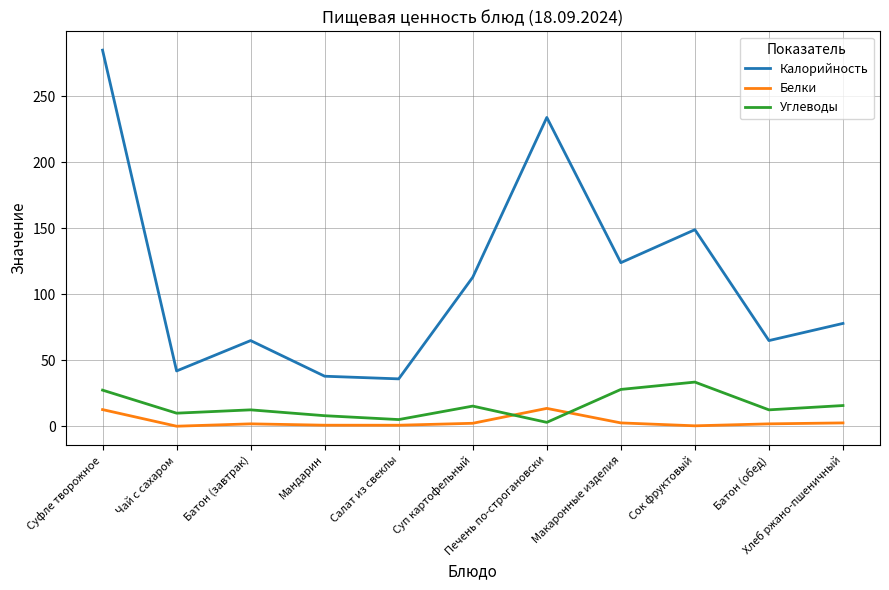

What is the total value across all series at Суфле творожное?

325.2